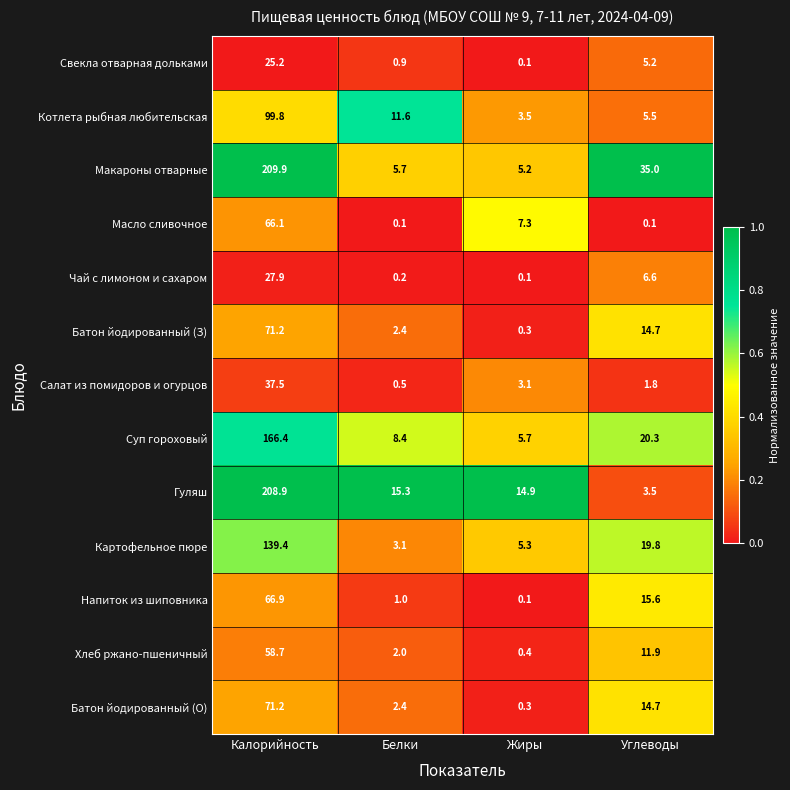

What is the total value across all series at Жиры?

46.3